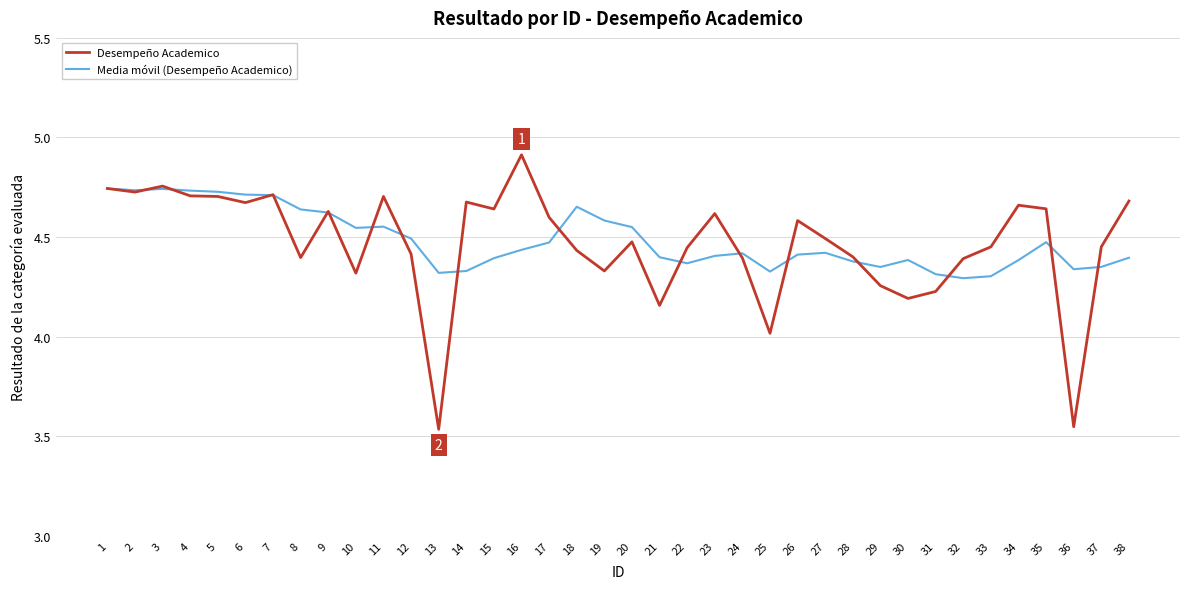

List the series in order of their peak value, lowest first.

Media móvil (Desempeño Academico), Desempeño Academico